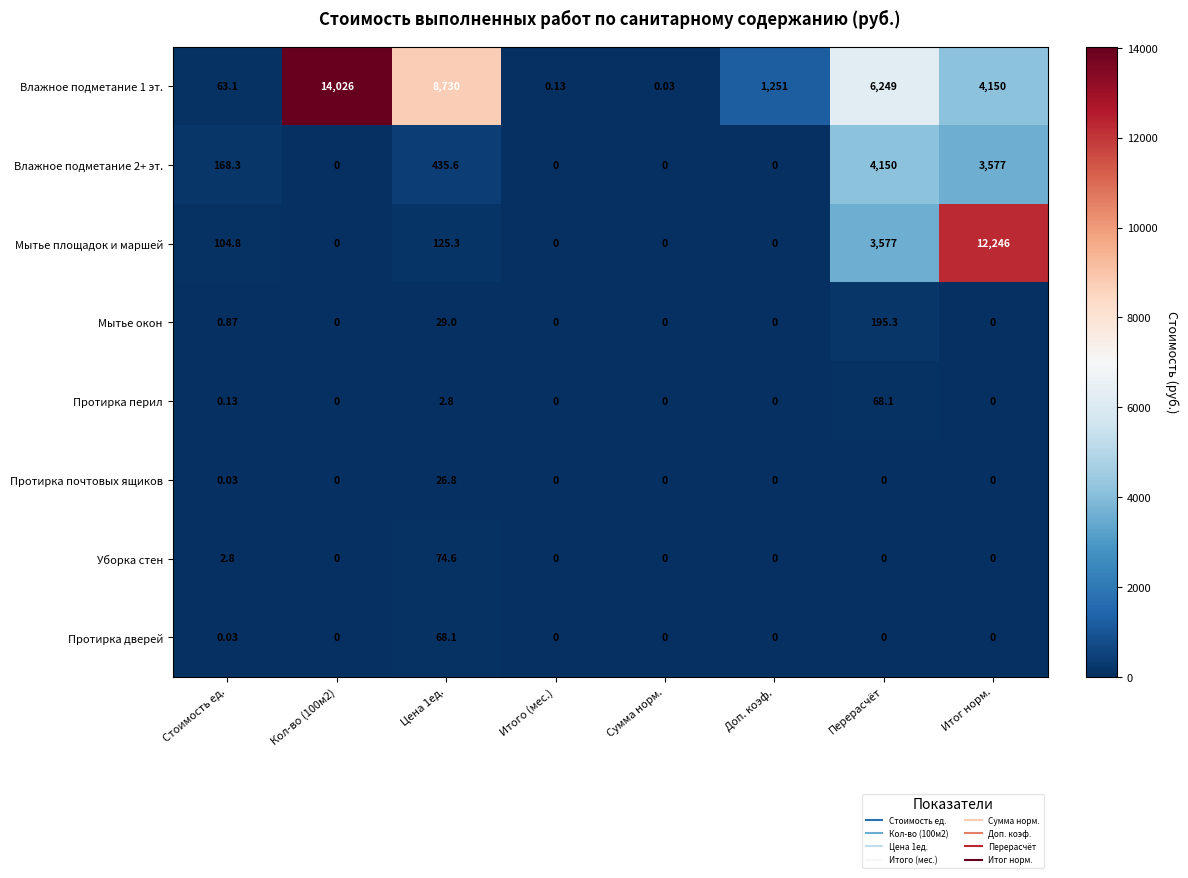

Is the value of Уборка стен at Цена 1ед. greater than the value of Протирка перил at Стоимость ед.?

Yes